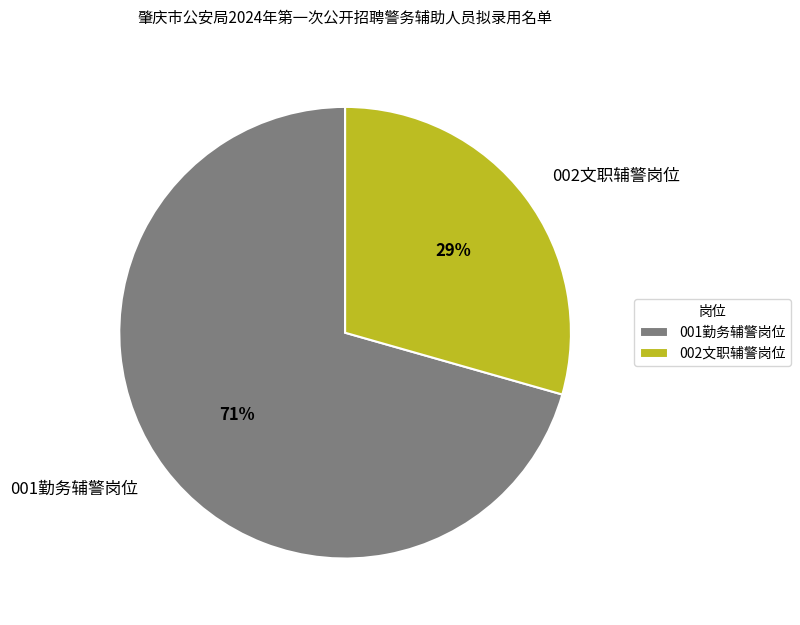

Which slice represents more than half of the pie?

001勤务辅警岗位